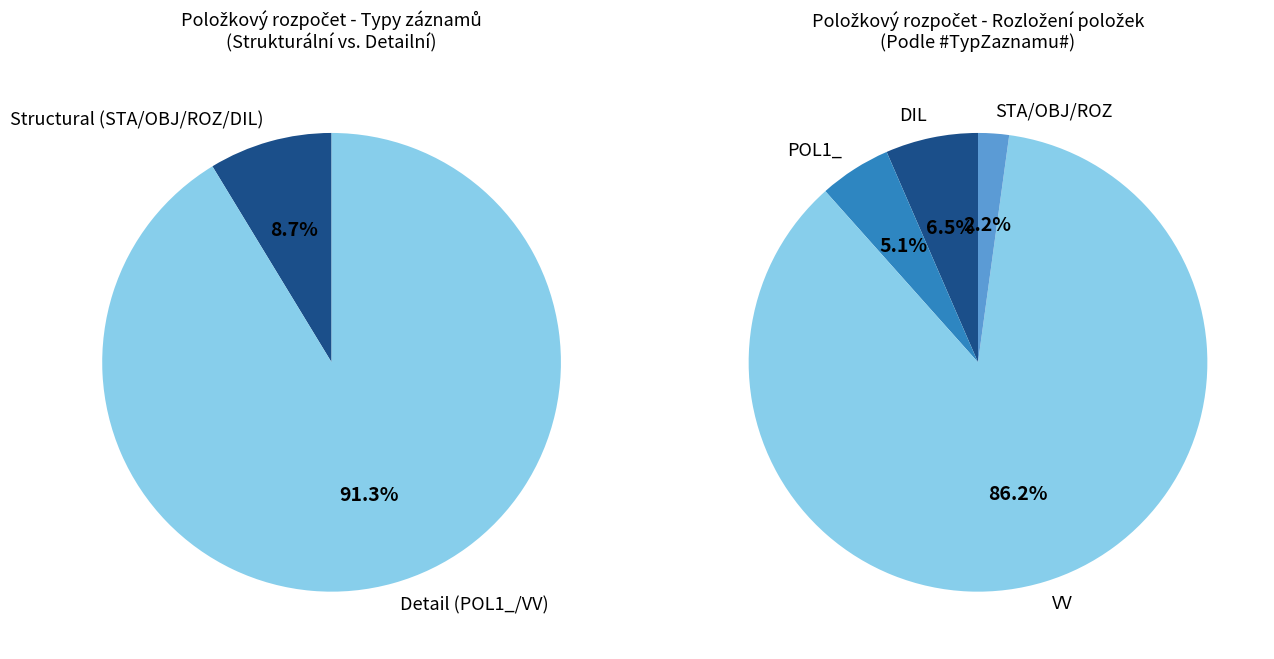

What is the change in value from DIL to VV?

+110